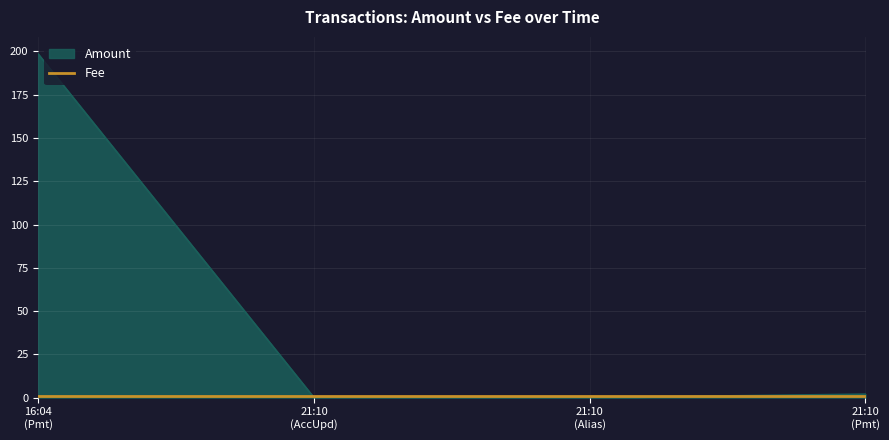

Which series has the widest spread of values?

Amount